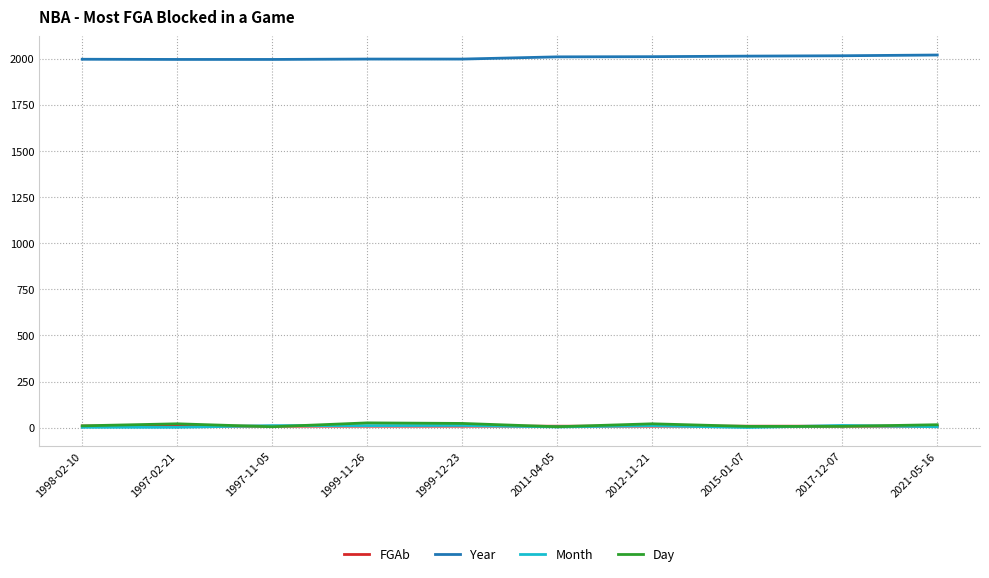

What is the maximum value shown in the chart?

2021